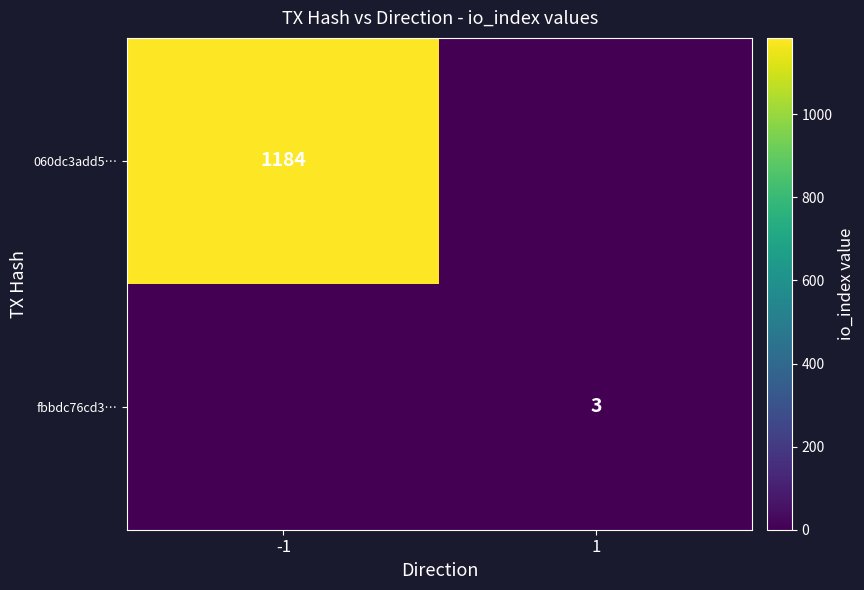

True or false: fbbdc76cd3… has a value of 5 at 1.

False